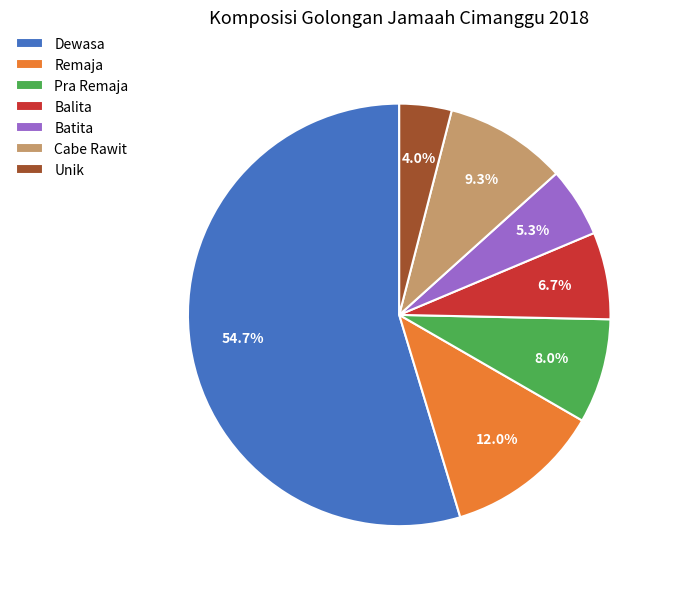

To the nearest percent, what is the average slice percentage?

14%